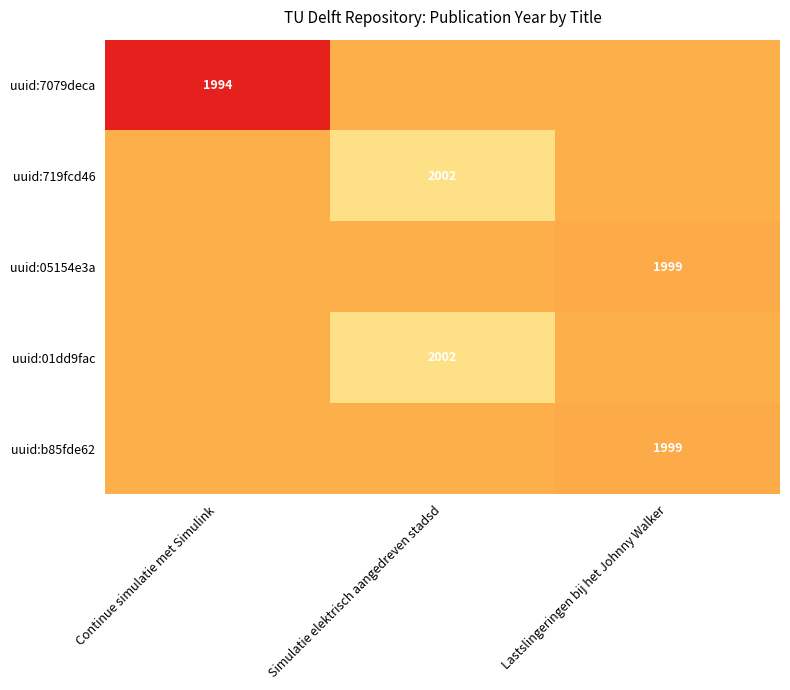

Is the value of uuid:01dd9fac at Simulatie elektrisch aangedreven stadsd greater than the value of uuid:05154e3a at Lastslingeringen bij het Johnny Walker?

Yes